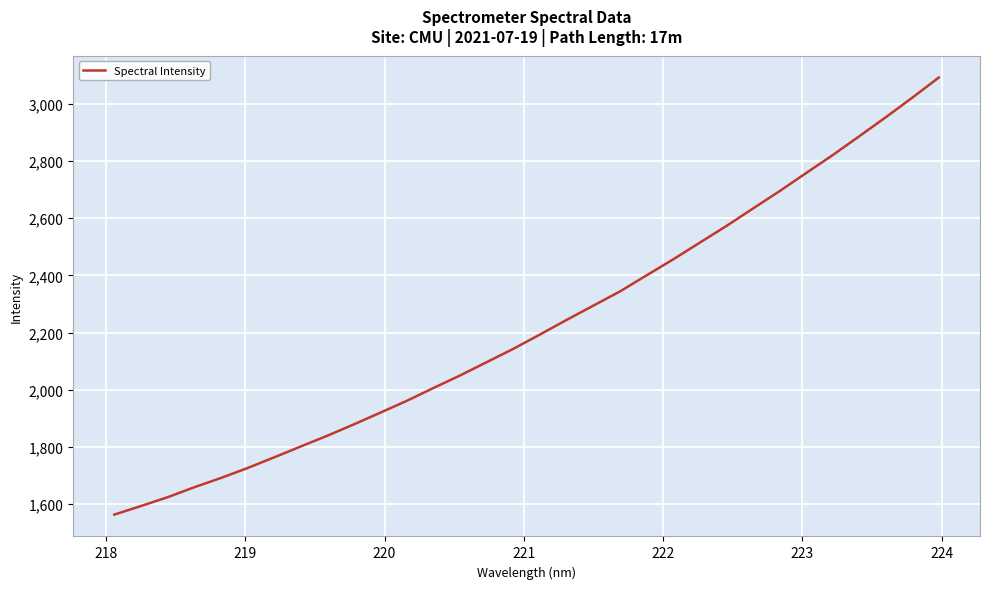

What is the difference between the maximum and minimum values?

1528.5